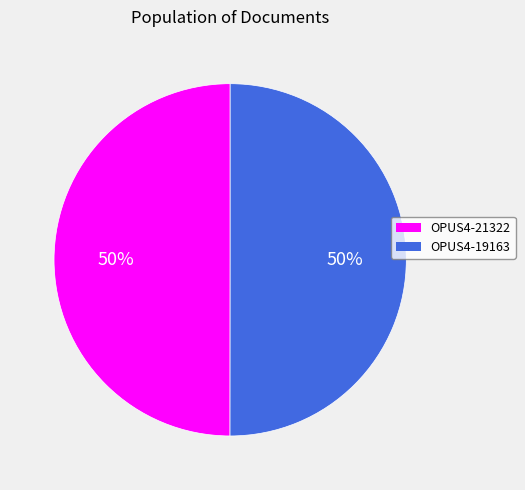

The OPUS4-21322 slice represents 65% of the pie. True or false?

False